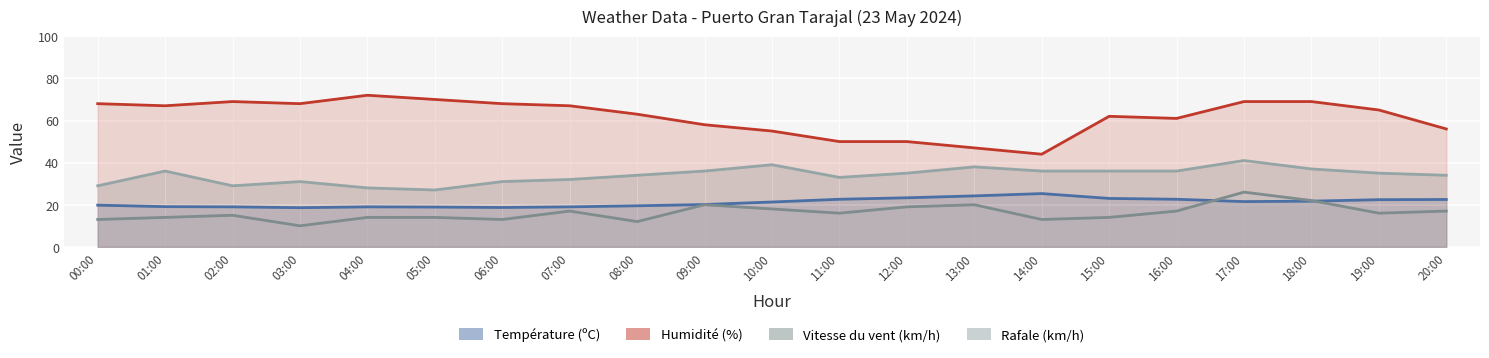

What position from the left is 09:00?

10